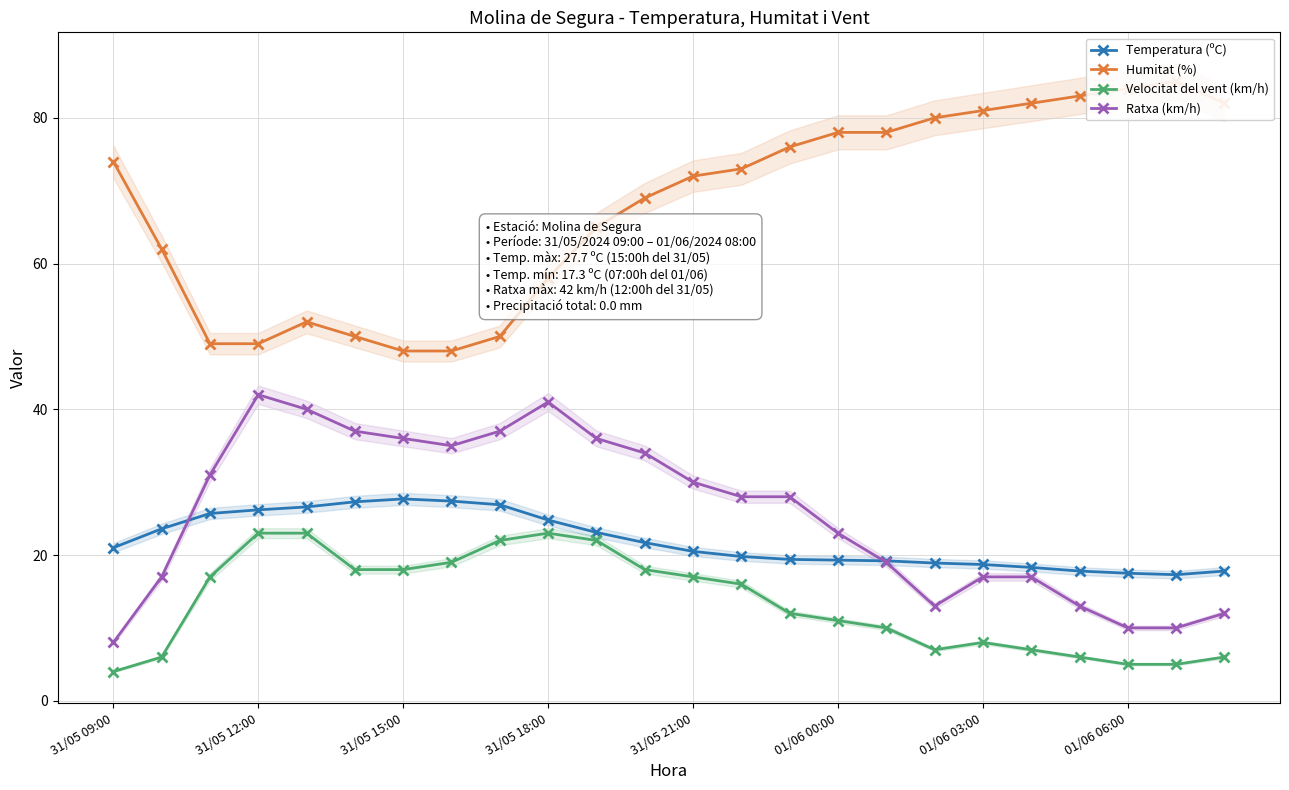

At 19, list the series in order from largest to smallest.

Humitat (%), Temperatura (ºC), Ratxa (km/h), Velocitat del vent (km/h)